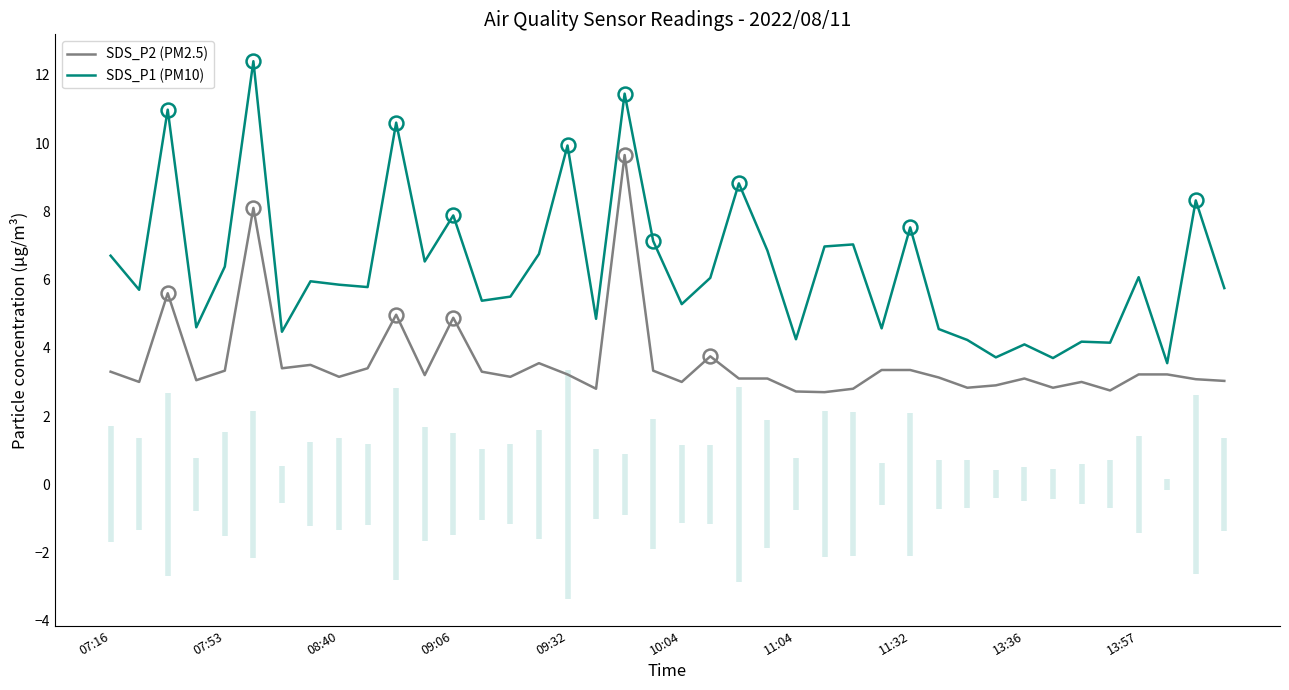

True or false: SDS_P1 (PM10) has a value of 9.9 at 09:32.

True